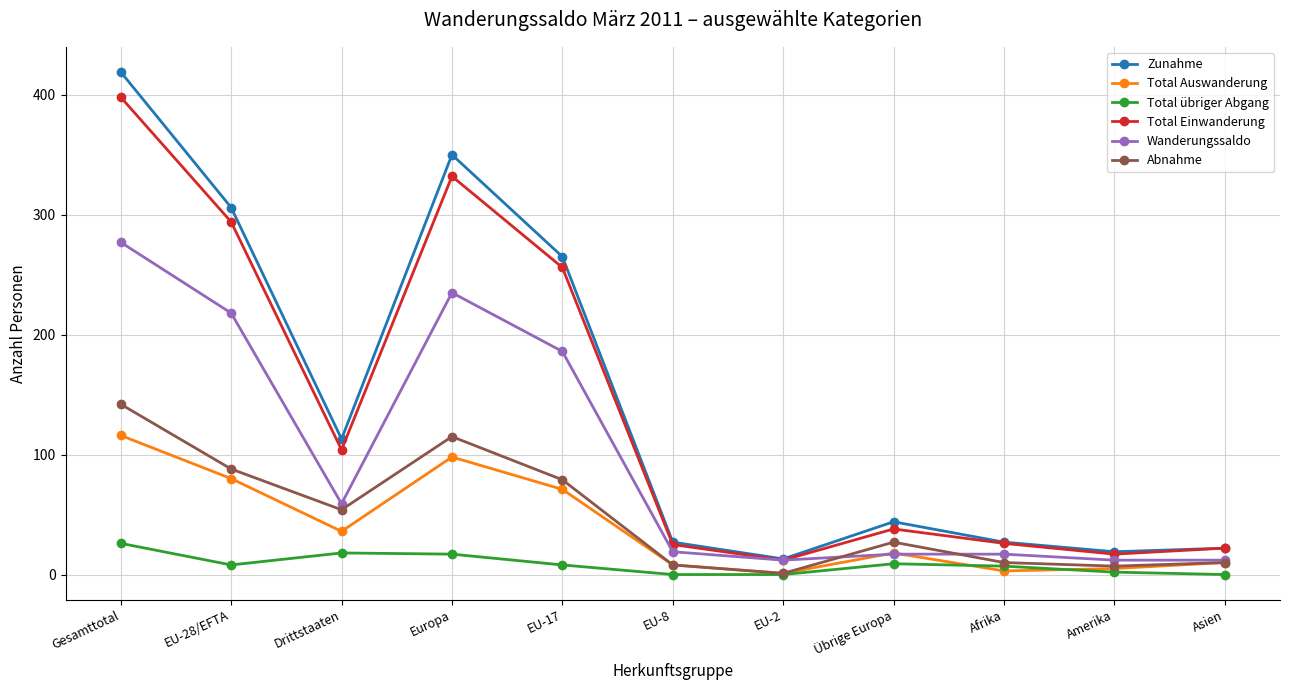

How many values in the Total Auswanderung series are below 18?

5